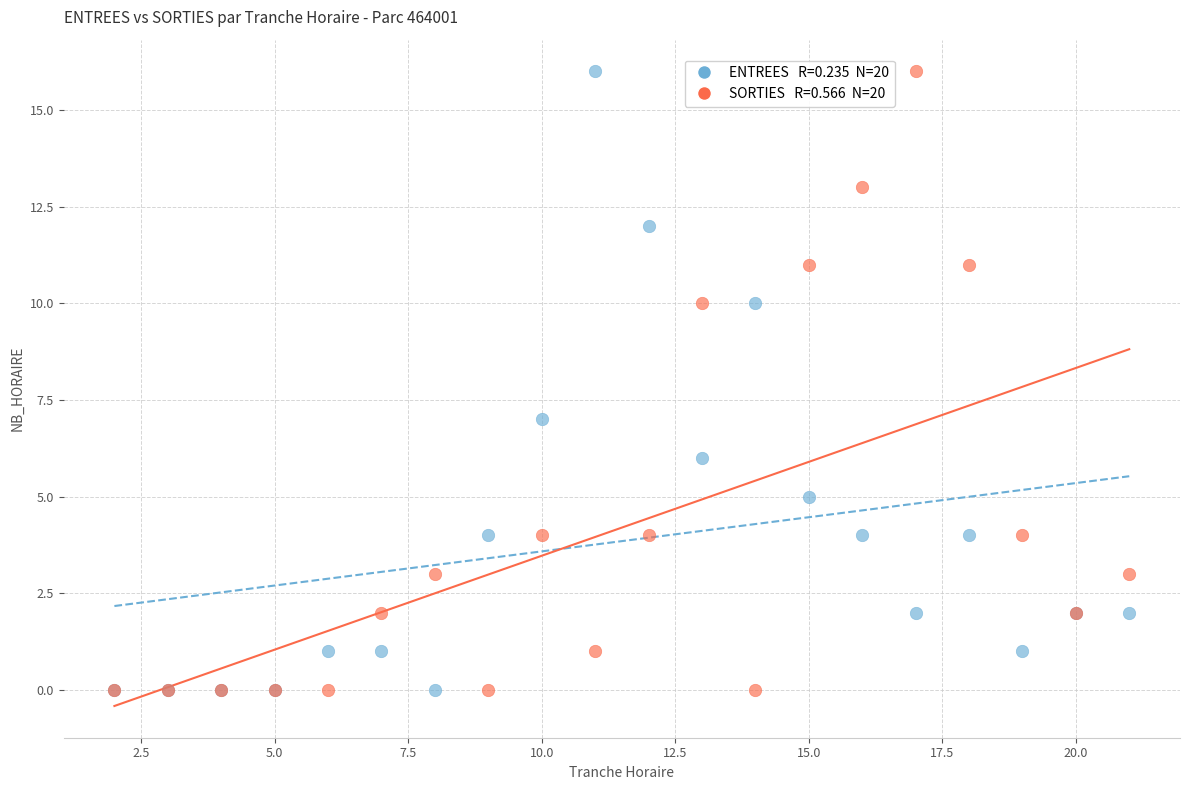

Across all series, what Y value is closest to 8?

7